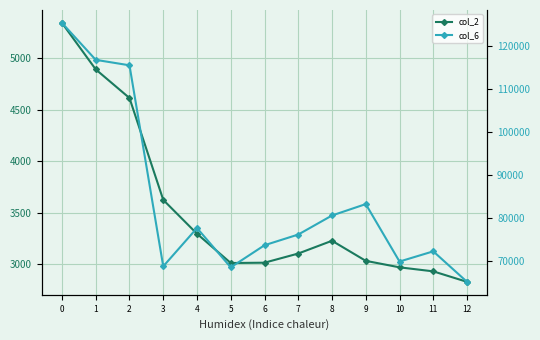

Reading right to left, list all the values displayed in this chart.

col_2: 2830	2932	2971	3034	3229	3105	3016	3013	3297	3626	4615	4893	5344
col_6: 65153	72254	69879	83247	80597	76163	73673	68529	77675	68760	115541	116812	125398